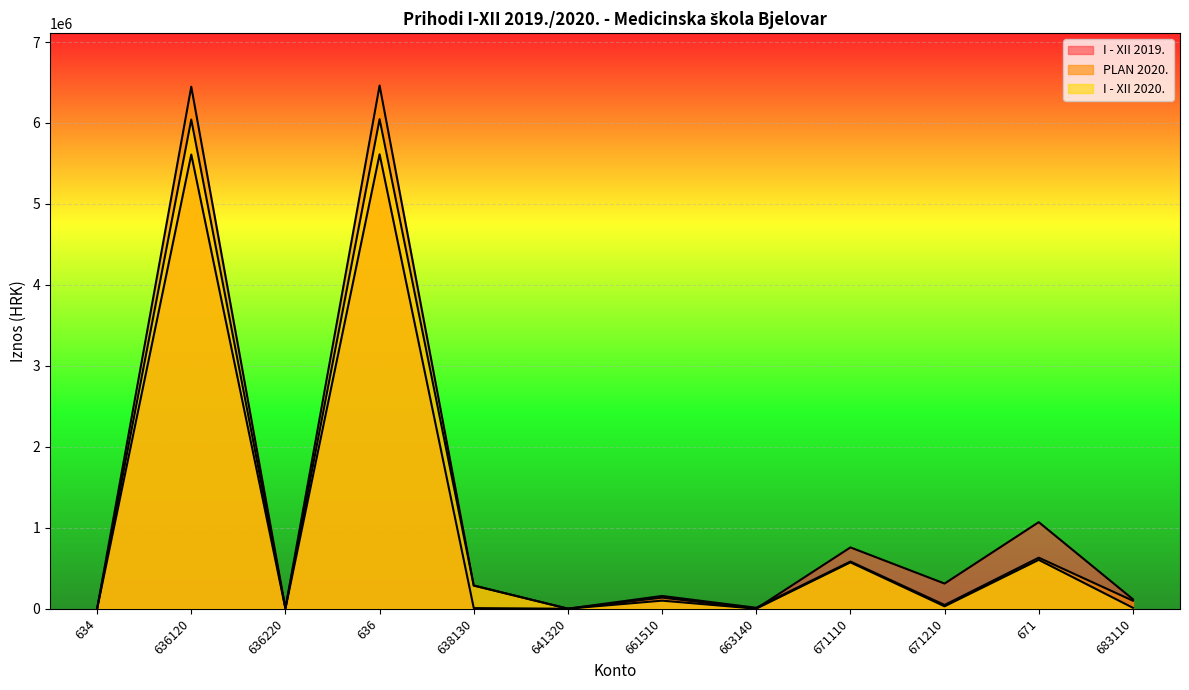

Which label corresponds to the smallest value in the chart?

634